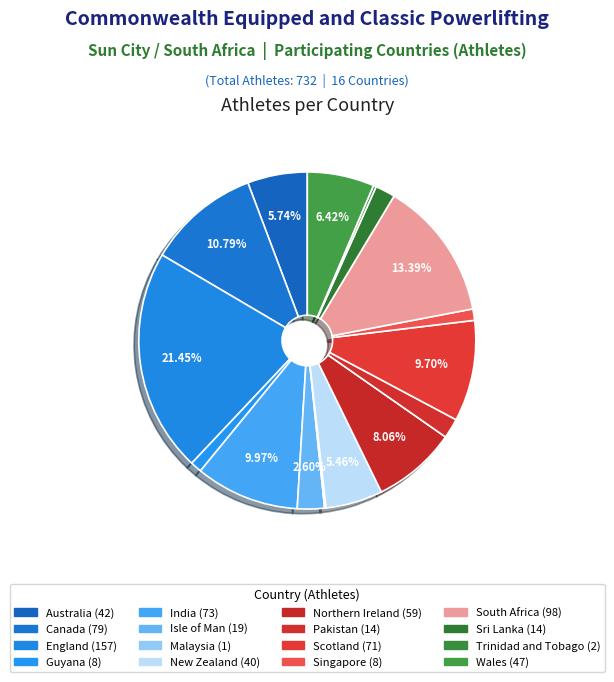

What is the smallest slice in the pie chart?

Malaysia